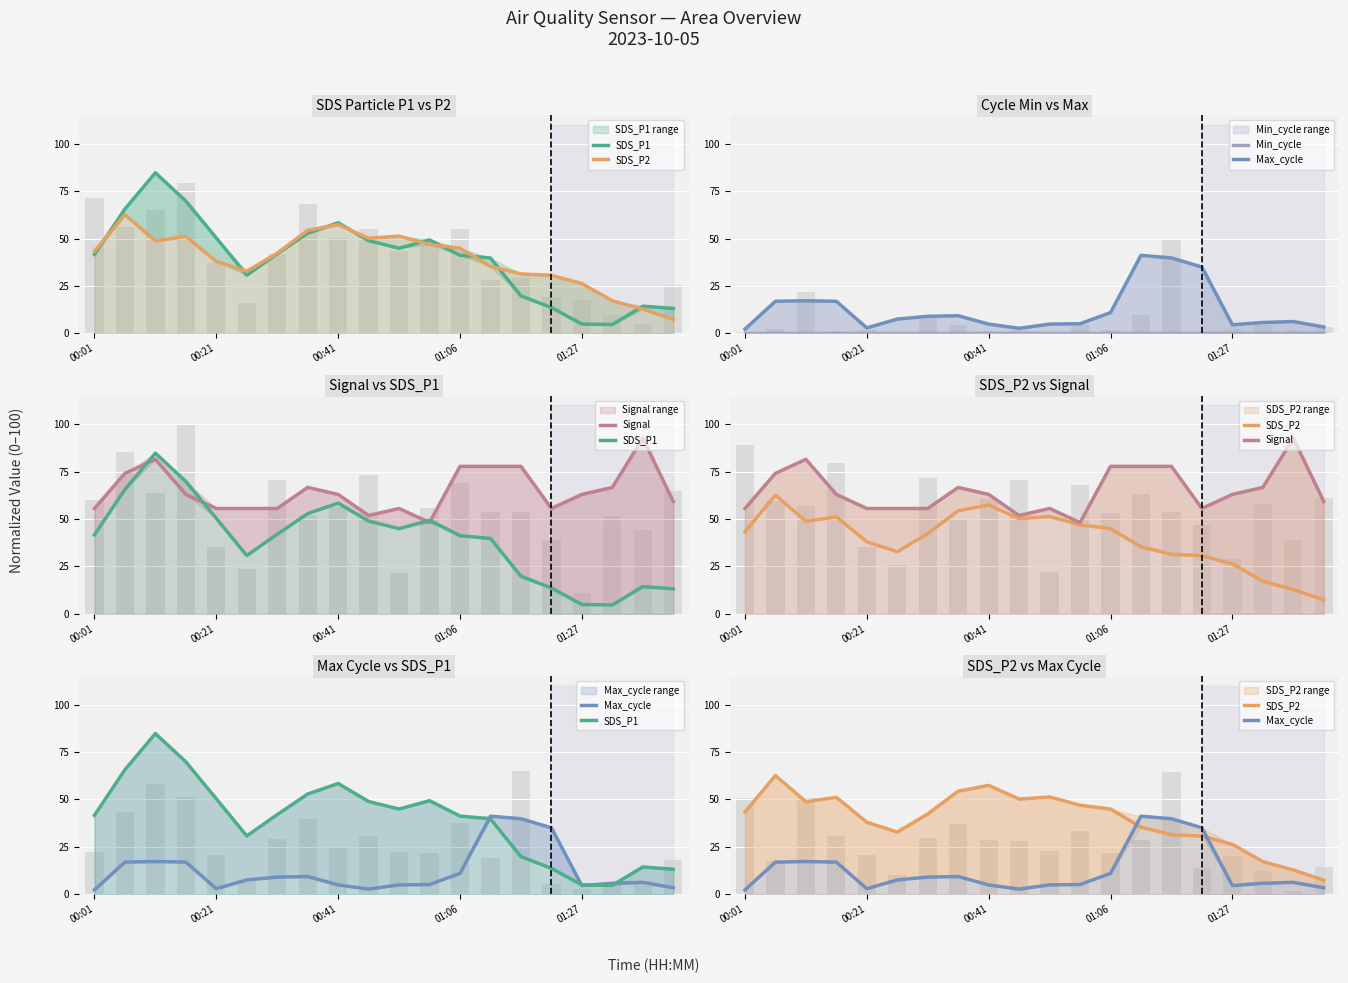

At which category is the sum across all series the highest?

00:41